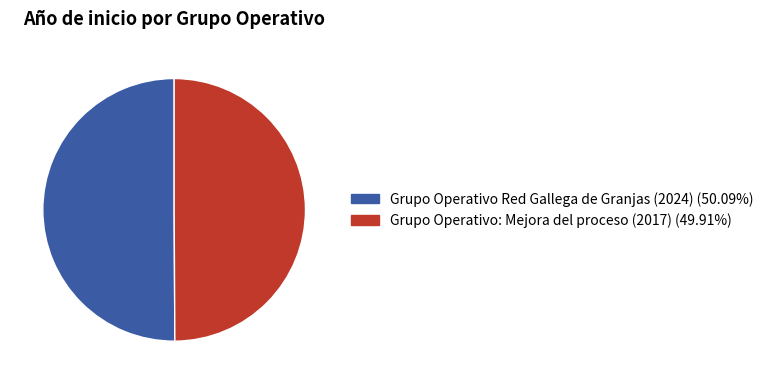

What is the ratio of the value at Grupo Operativo: Mejora del proceso to the value at Grupo Operativo Red Gallega de Granjas?

1.0